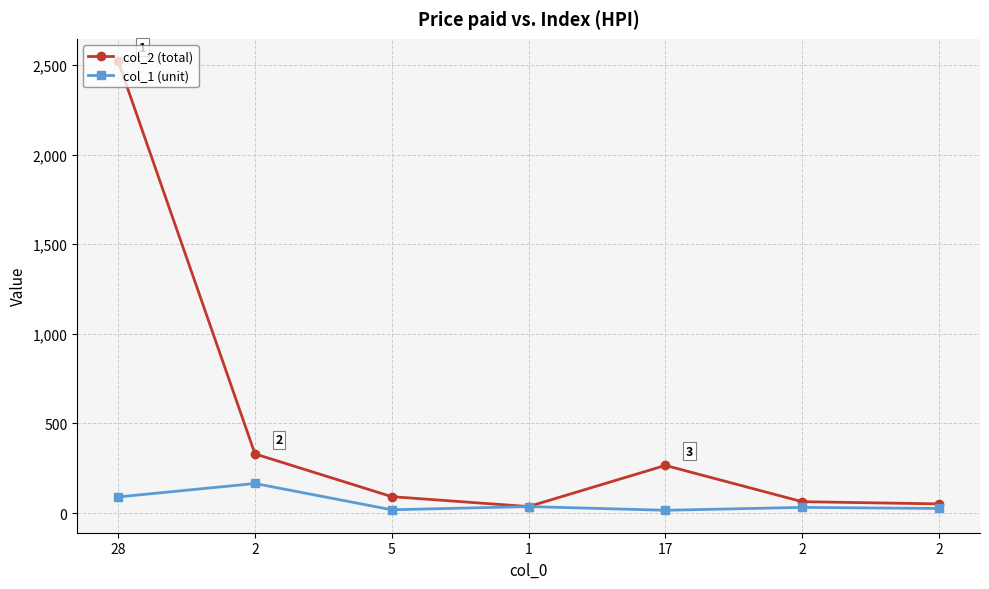

How many data points in col_2 (total) are less than 91?

3